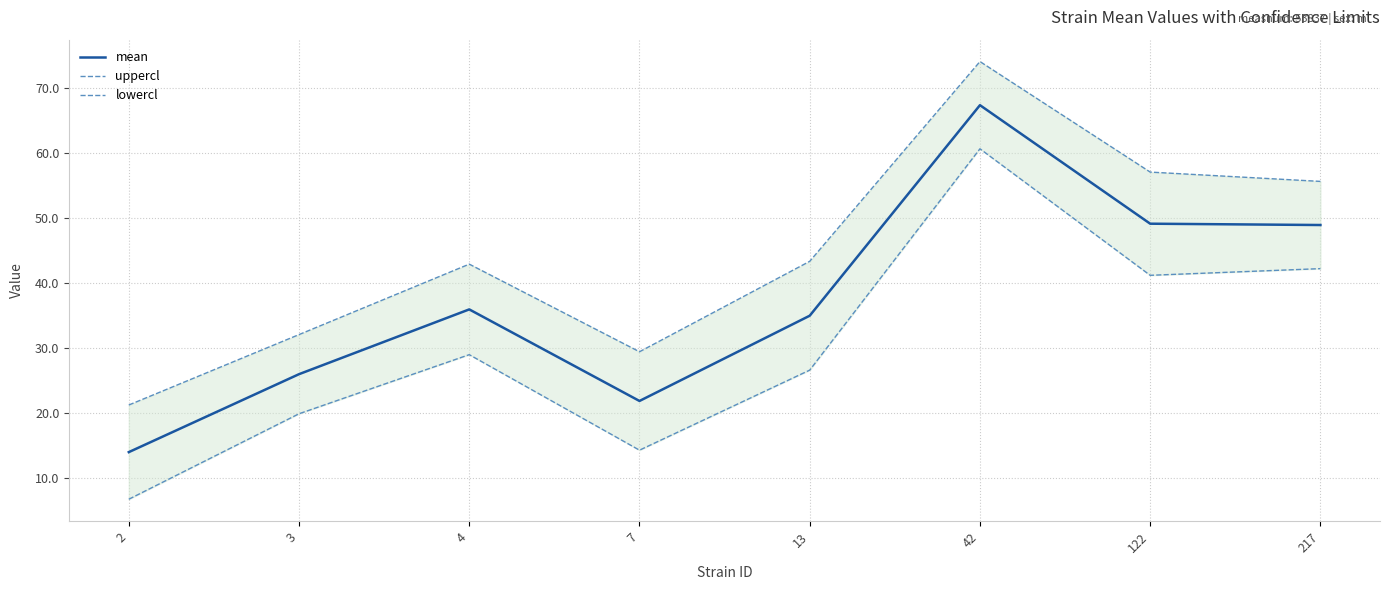

How many data points in uppercl are less than 43?

4